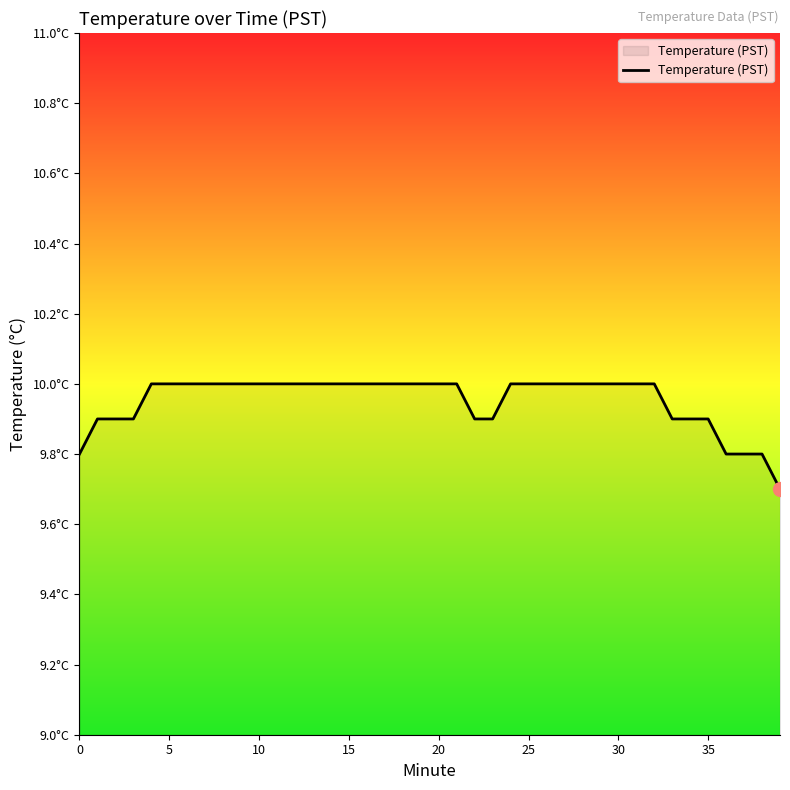

Reading left to right, list all the values displayed in this chart.

9.8	9.9	9.9	9.9	10.0	10.0	10.0	10.0	10.0	10.0	10.0	10.0	10.0	10.0	10.0	10.0	10.0	10.0	10.0	10.0	10.0	10.0	9.9	9.9	10.0	10.0	10.0	10.0	10.0	10.0	10.0	10.0	10.0	9.9	9.9	9.9	9.8	9.8	9.8	9.7